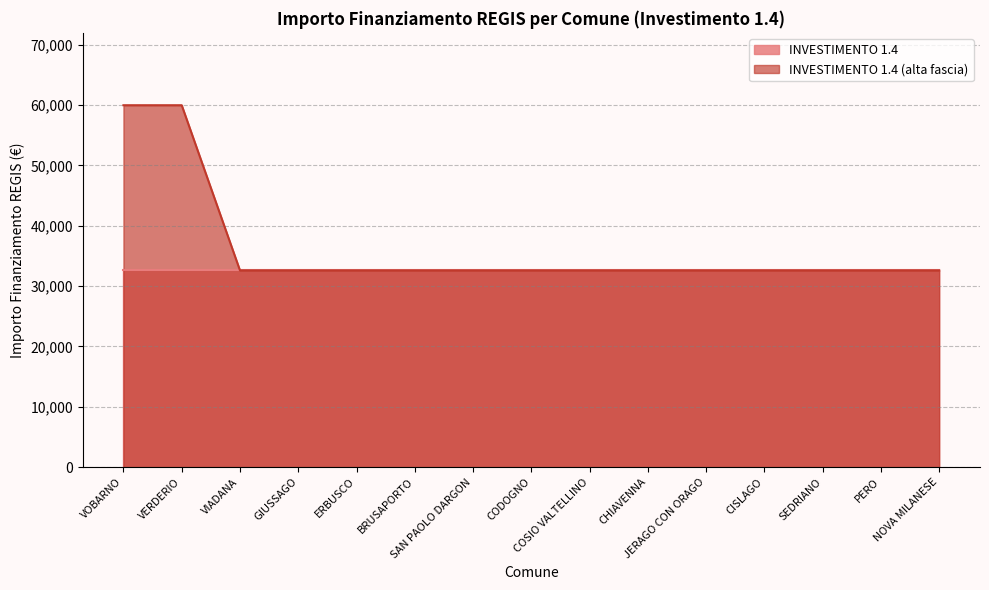

Which category has the highest value across all series?

VOBARNO